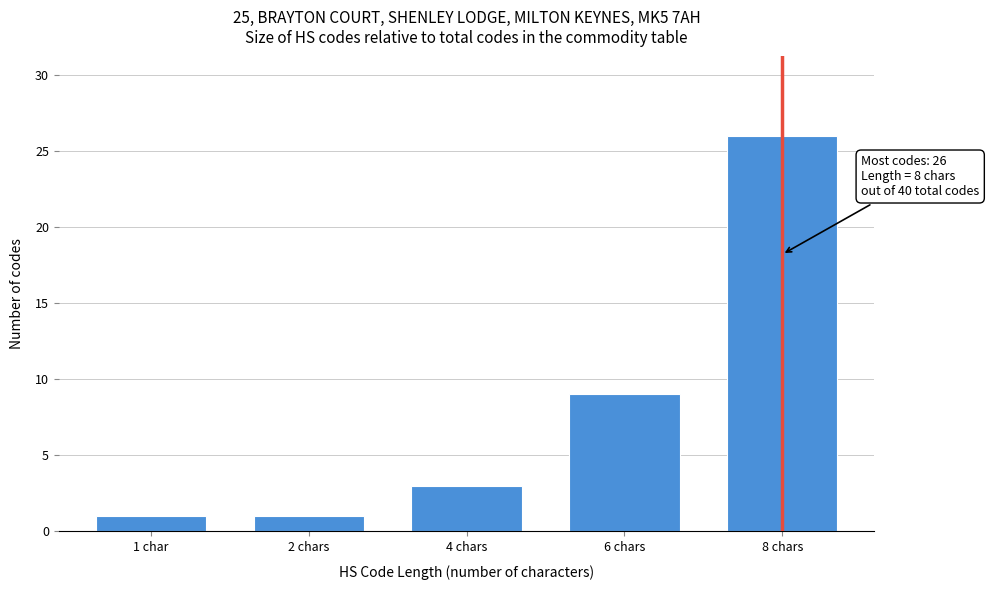

Reading right to left, what are all the values shown in this chart?

8 chars=26	6 chars=9	4 chars=3	2 chars=1	1 char=1